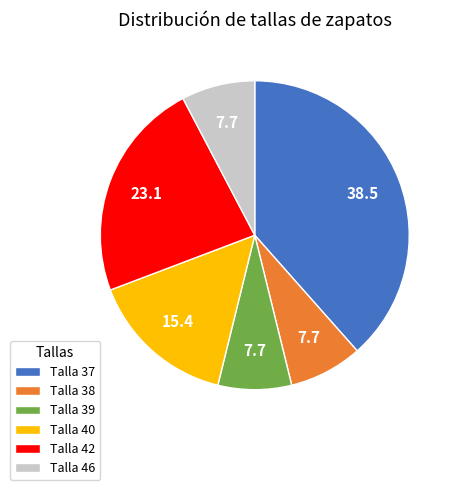

The Talla 38 slice represents 1% of the pie. True or false?

False